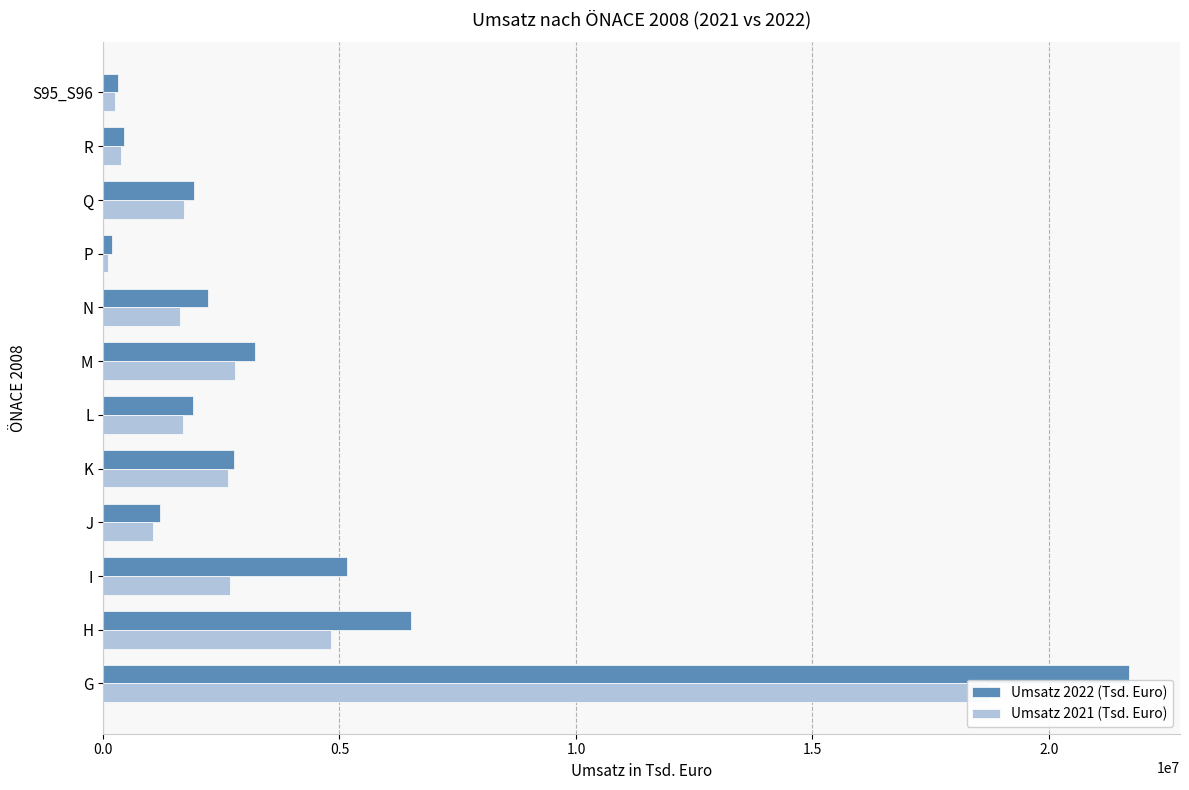

What position from the left is 7?

8